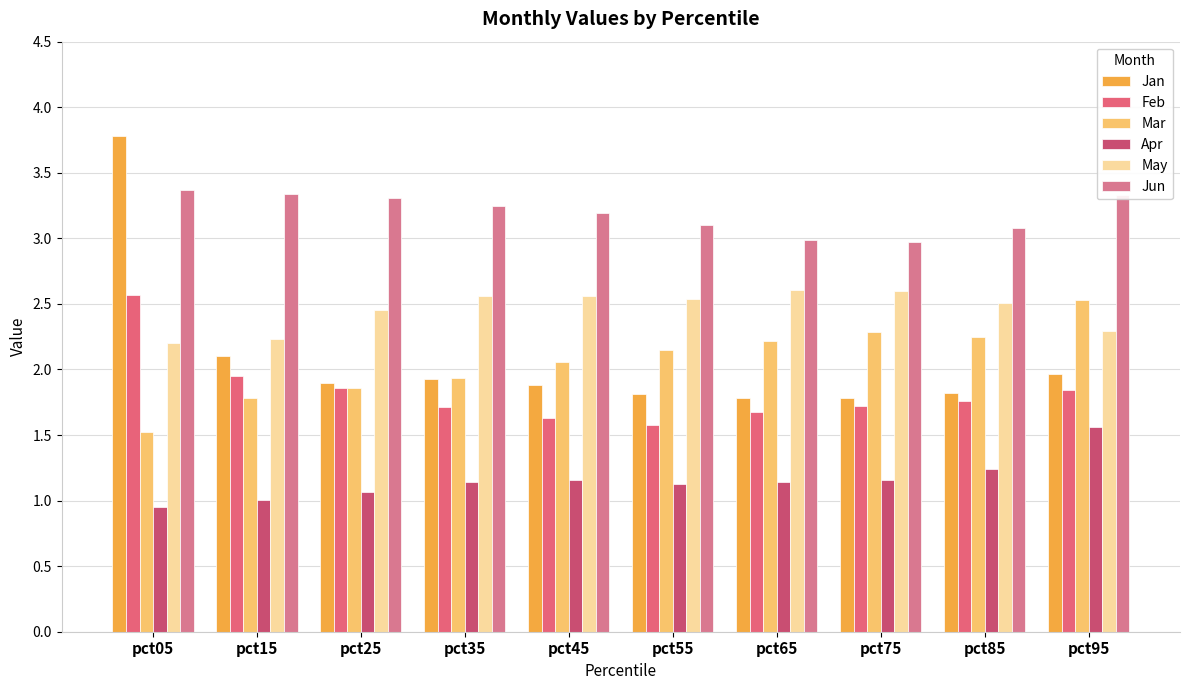

What is the value of the Jan bar at the 2nd from the left?

2.1